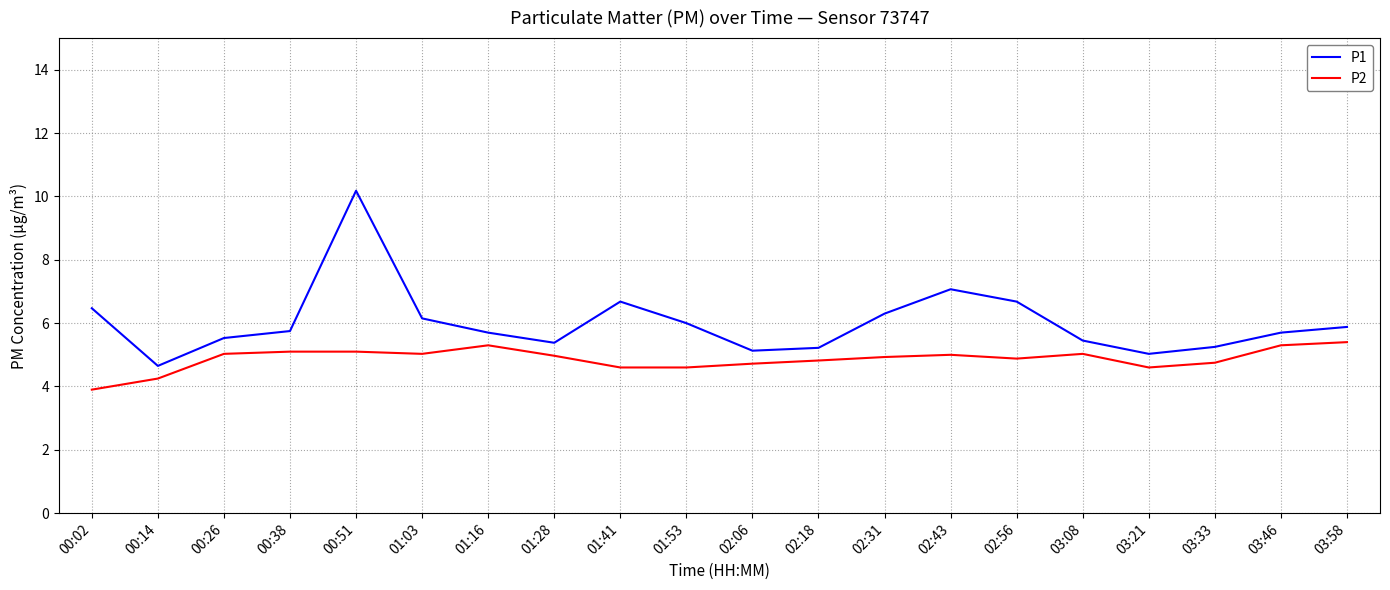

What position from the right is 01:03?

15